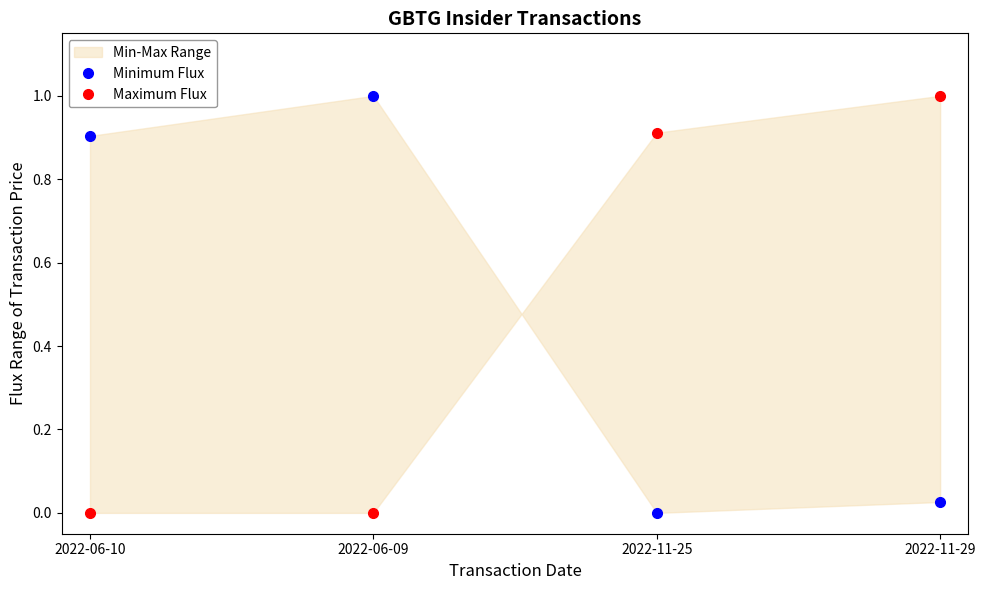

What is the sum of all Maximum Flux values?

1.9